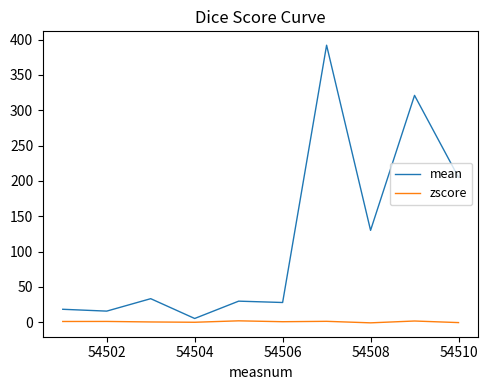

List the series in order of their overall mean, highest first.

mean, zscore